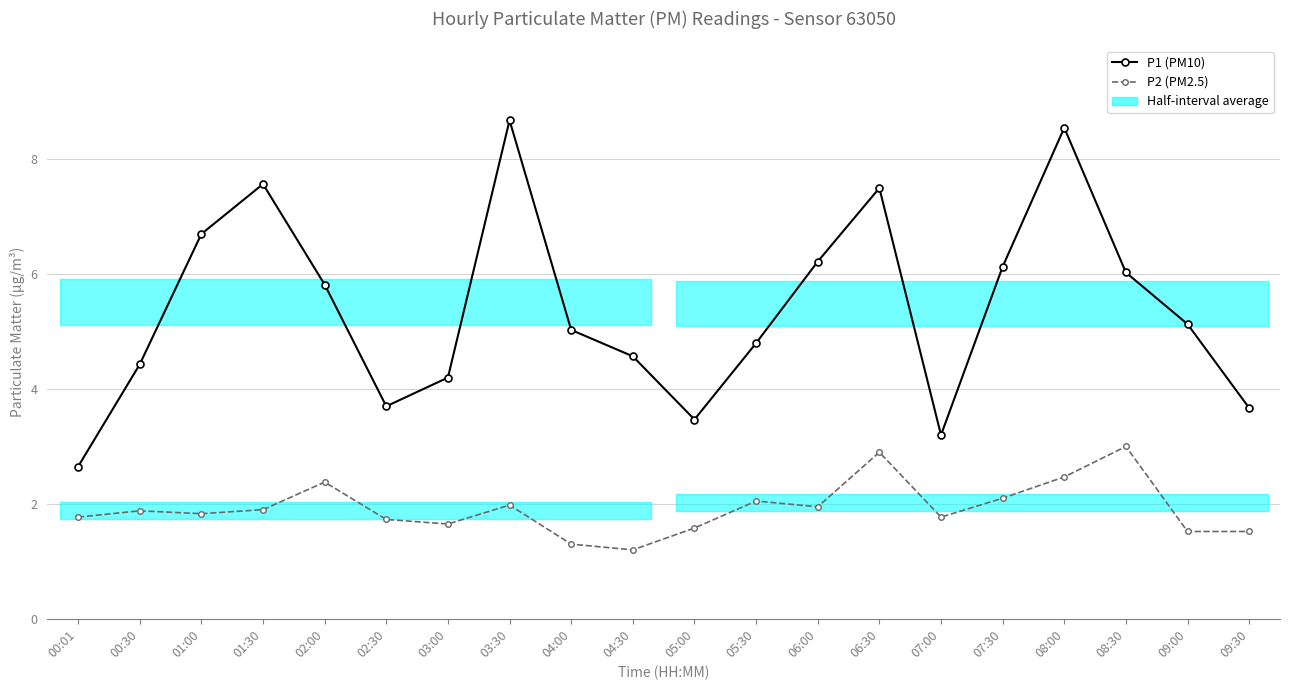

What is the difference between the second highest and second lowest values in the P2 (PM2.5) series?

1.6